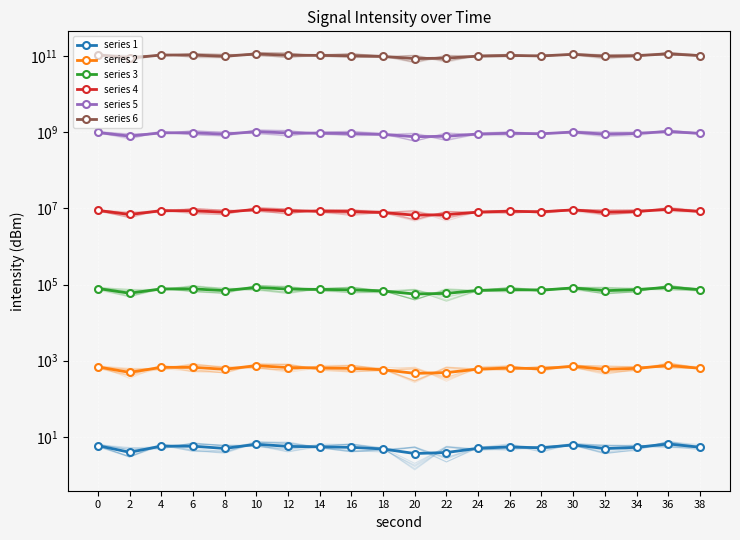

Count the number of categories in the chart.

20